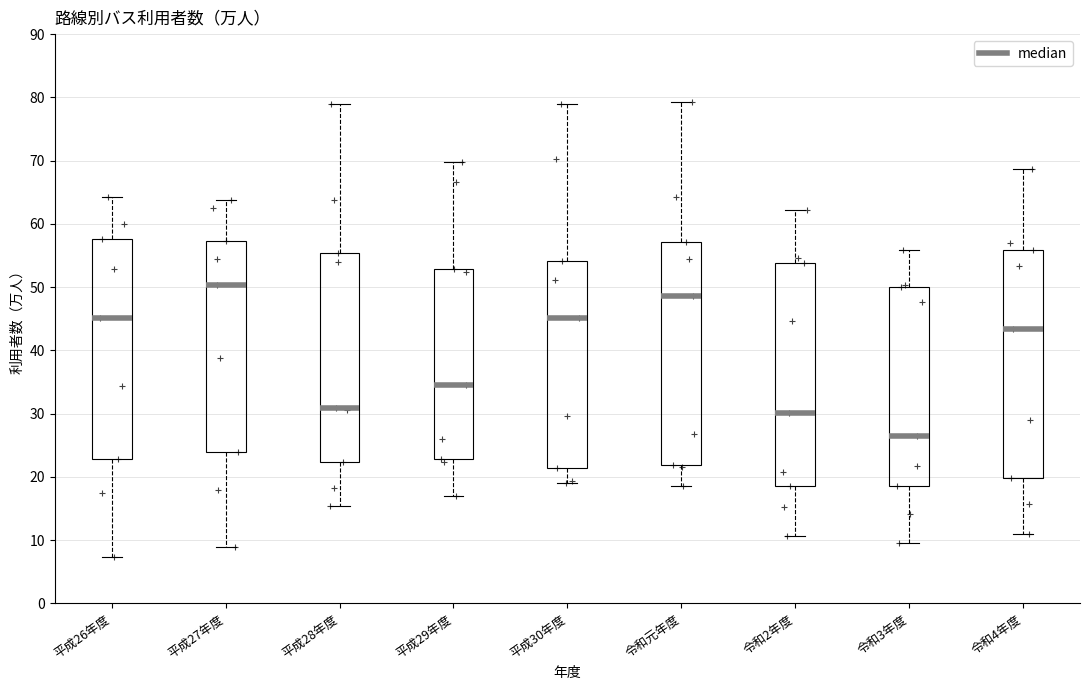

Where is the lower edge of the box for 平成29年度 on the y-axis? The values are not printed on the chart, so give them approximately, as read against the axis.

23